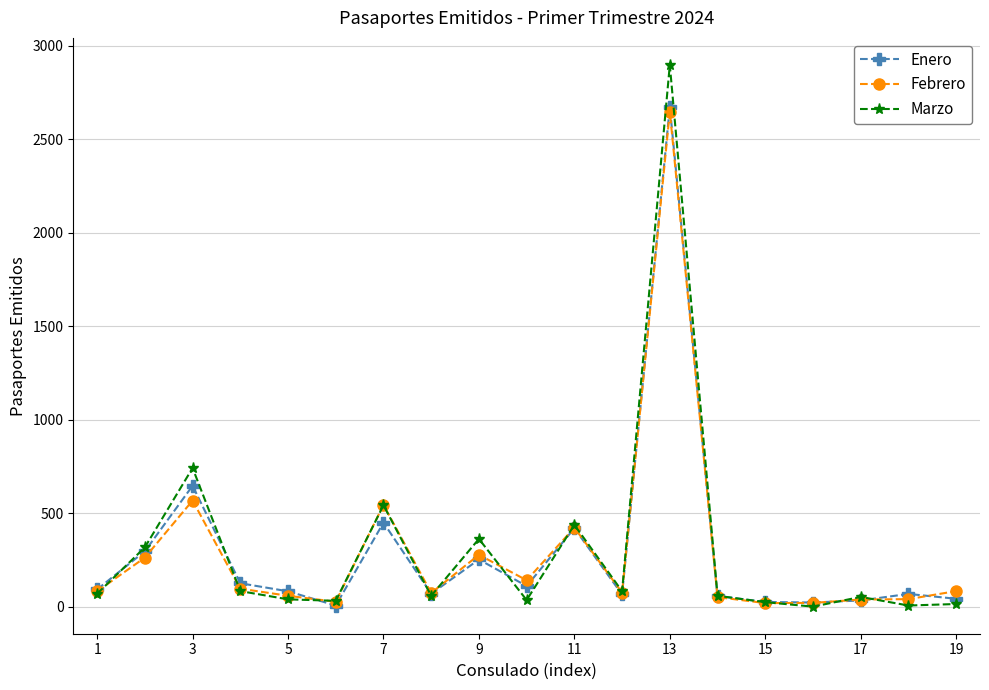

True or false: Febrero and Marzo intersect in this chart.

True